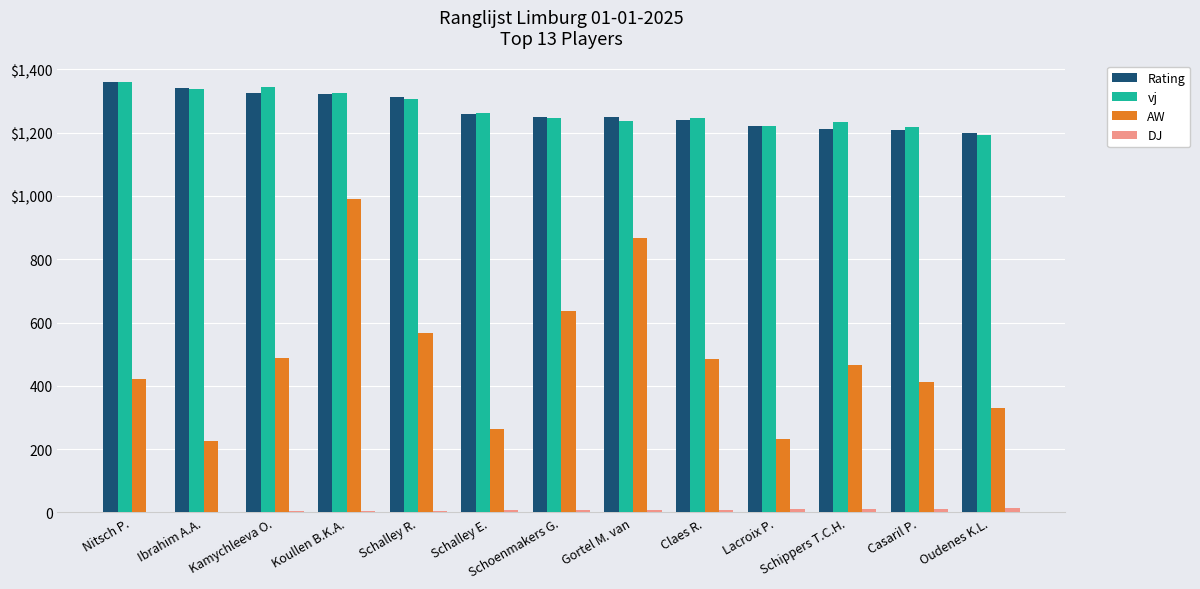

At which label does DJ first exceed 7?

Gortel M. van